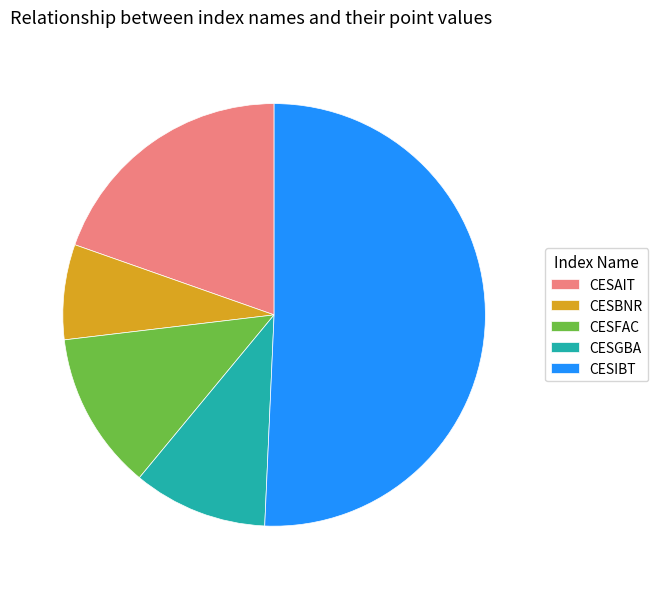

Which category has the biggest portion of the pie?

CESIBT